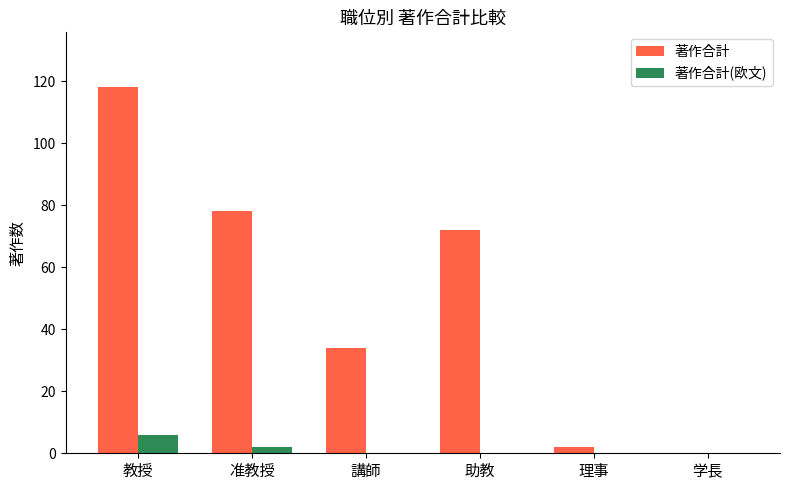

Read the 著作合計 value at 教授, to the nearest 5.

120